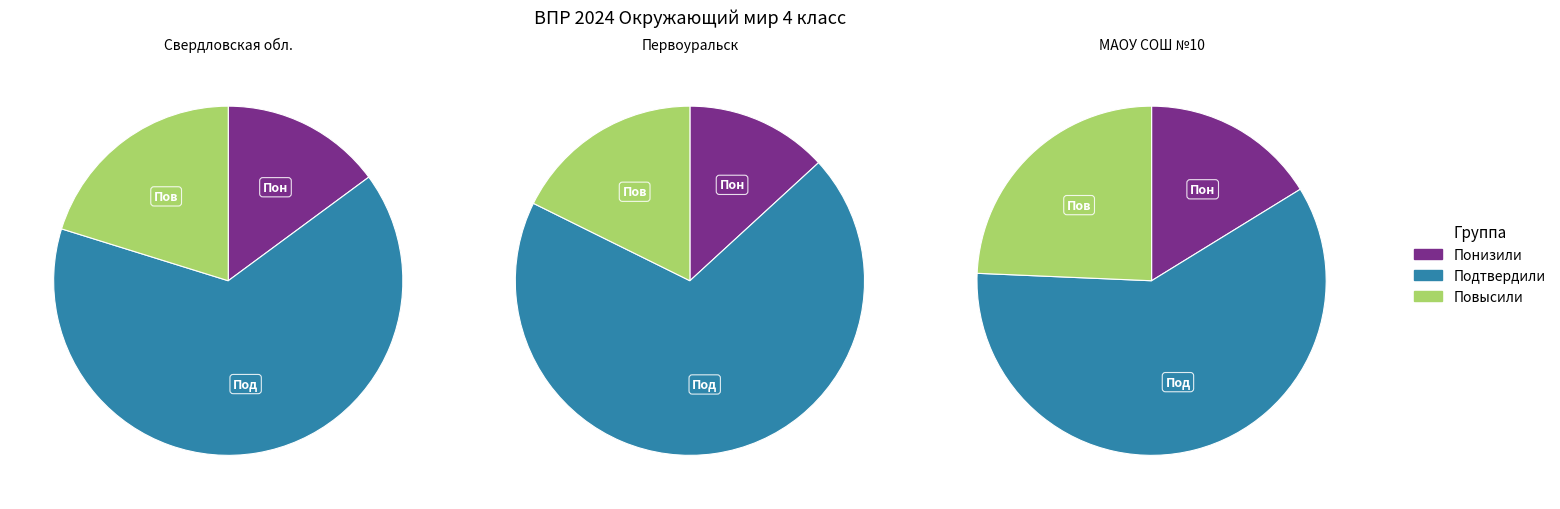

To the nearest percent, what is the average slice percentage?

33%